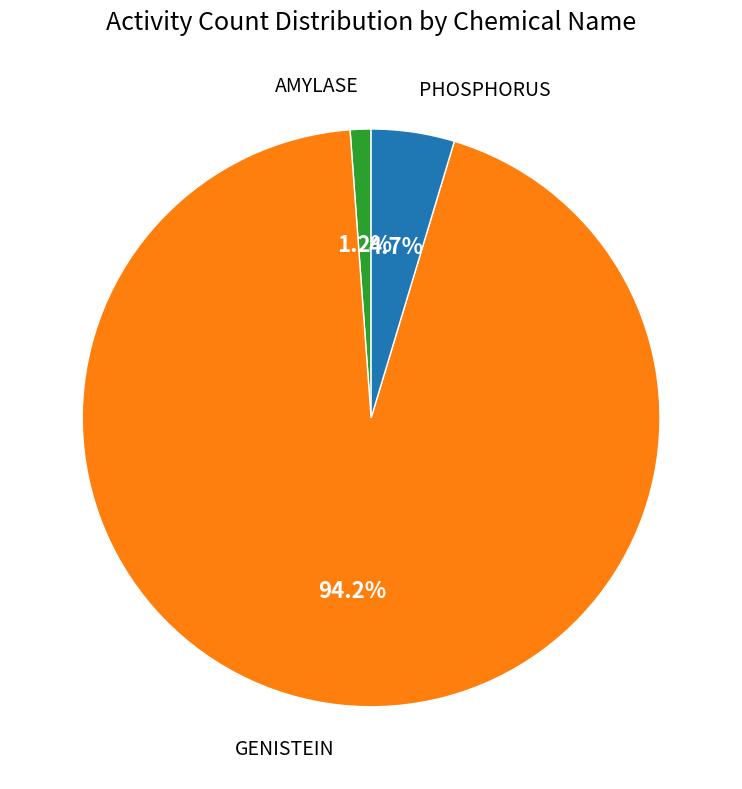

Rank the categories by value from lowest to highest.

AMYLASE, PHOSPHORUS, GENISTEIN